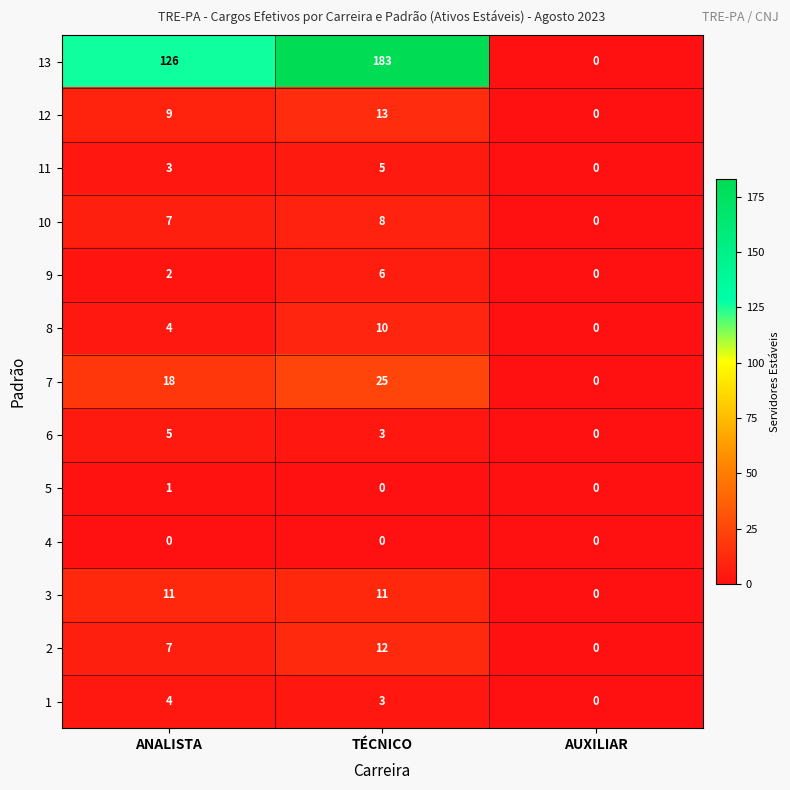

What value does the 2 series have at TÉCNICO, to the nearest 10?

10